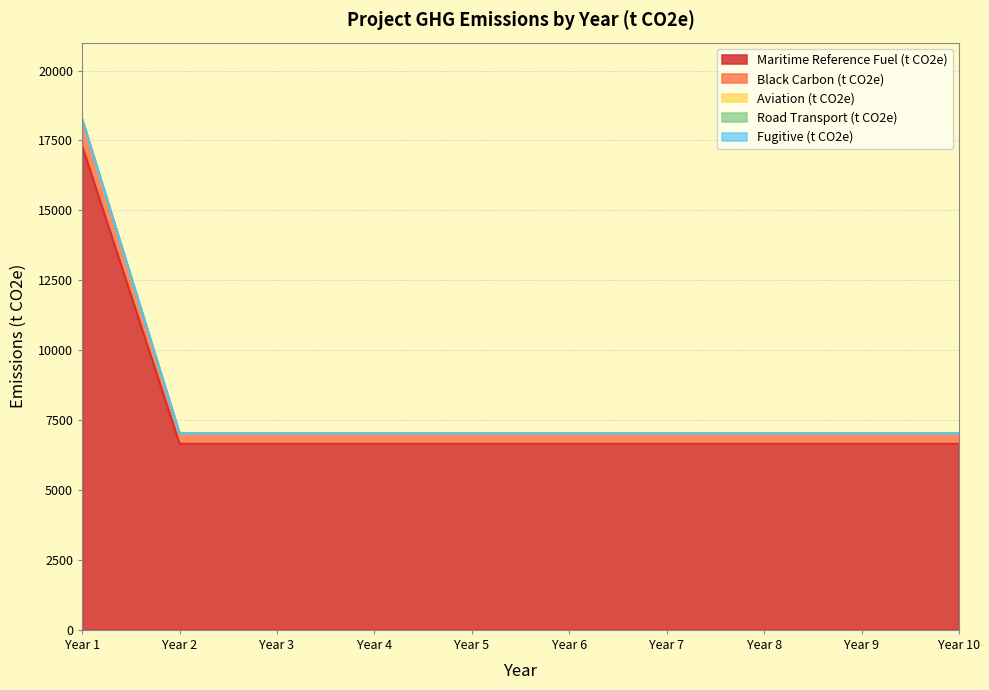

What are all the series names shown in the legend?

Maritime Reference Fuel (t CO2e), Black Carbon (t CO2e), Aviation (t CO2e), Road Transport (t CO2e), Fugitive (t CO2e)